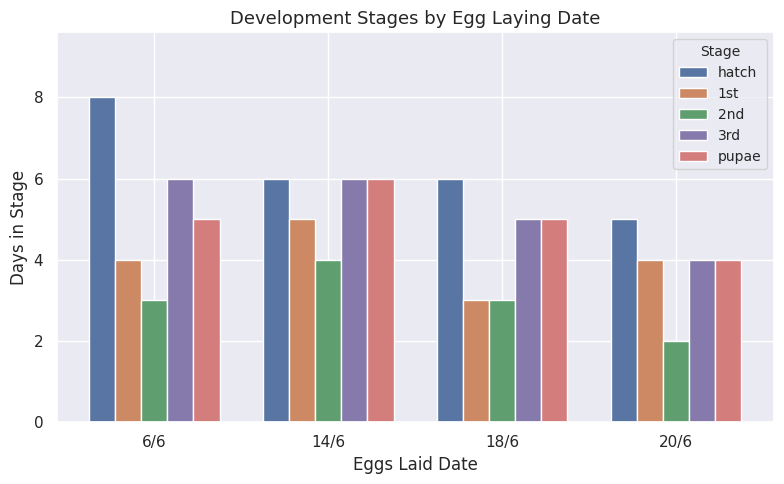

How many bars are there in total?

20